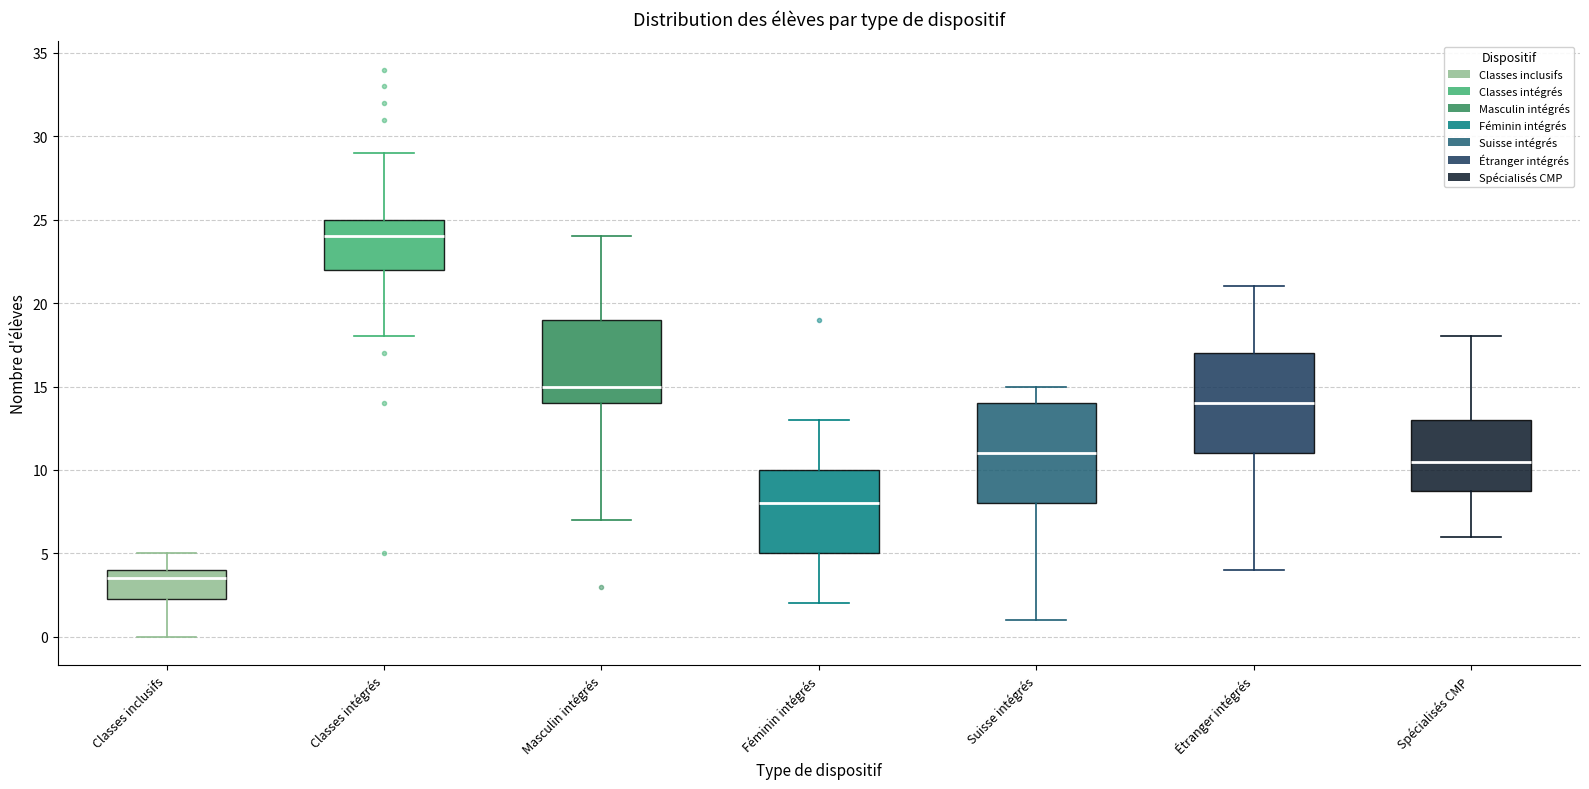

Reading left to right, read every box against the y-axis: the position of its median line, the range the box covers, and the ends of its whiskers. The values are not printed on the chart, so give them approximately, as read against the axis.

Classes inclusifs: median 3.5, box 2.5 to 4.0, whiskers 0.0 to 5.0
Classes intégrés: median 24.0, box 22.0 to 25.0, whiskers 18.0 to 29.0
Masculin intégrés: median 15.0, box 14.0 to 19.0, whiskers 7.0 to 24.0
Féminin intégrés: median 8.0, box 5.0 to 10.0, whiskers 2.0 to 13.0
Suisse intégrés: median 11.0, box 8.0 to 14.0, whiskers 1.0 to 15.0
Étranger intégrés: median 14.0, box 11.0 to 17.0, whiskers 4.0 to 21.0
Spécialisés CMP: median 10.5, box 9.0 to 13.0, whiskers 6.0 to 18.0